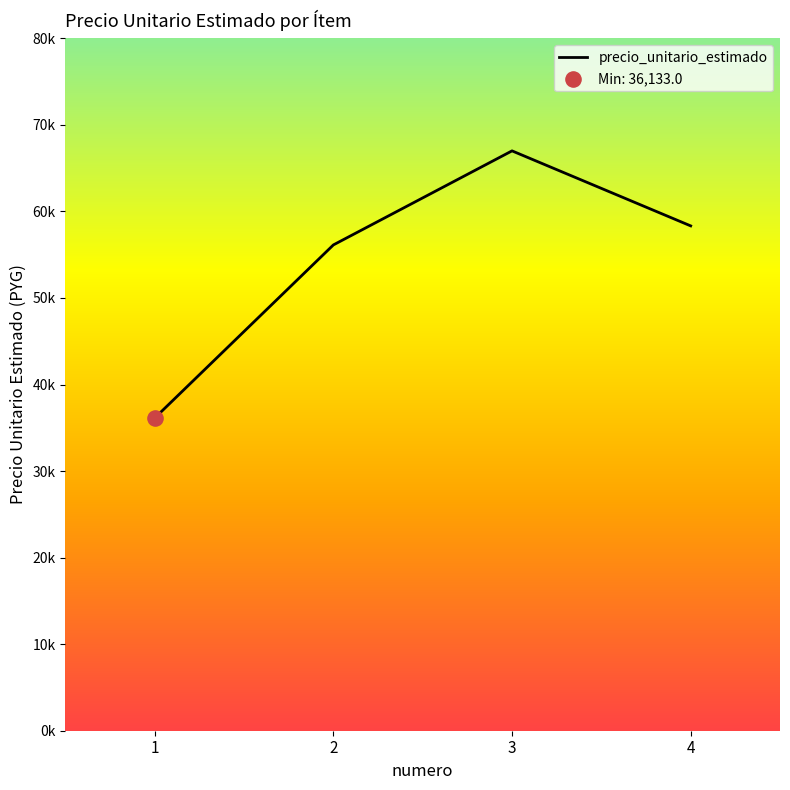

Which has a higher value, 3 or 1?

3